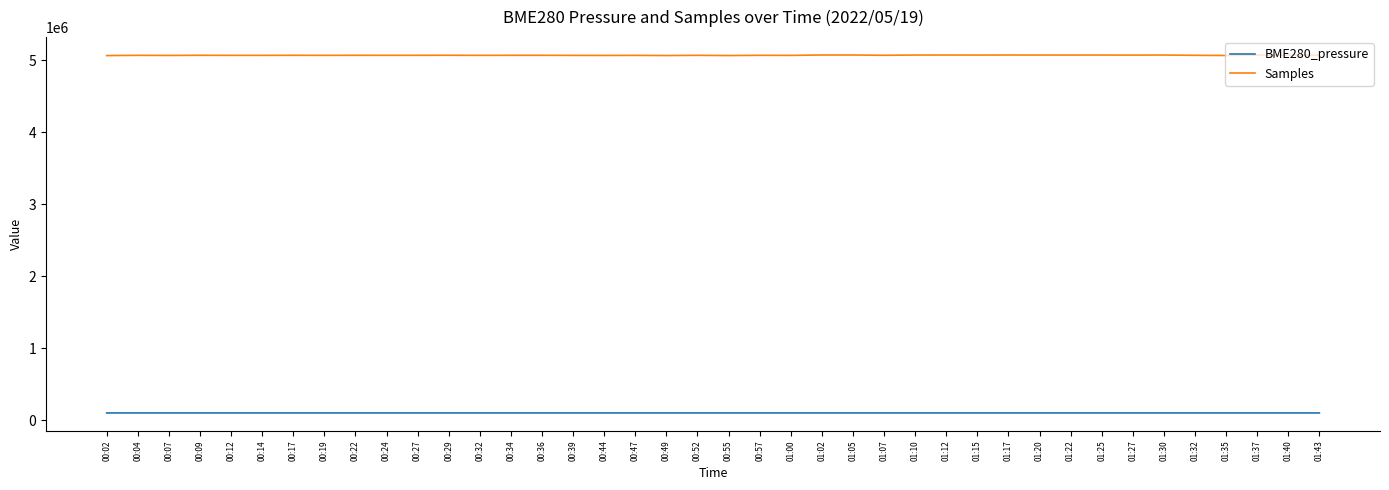

True or false: BME280_pressure and Samples cross at least once.

False